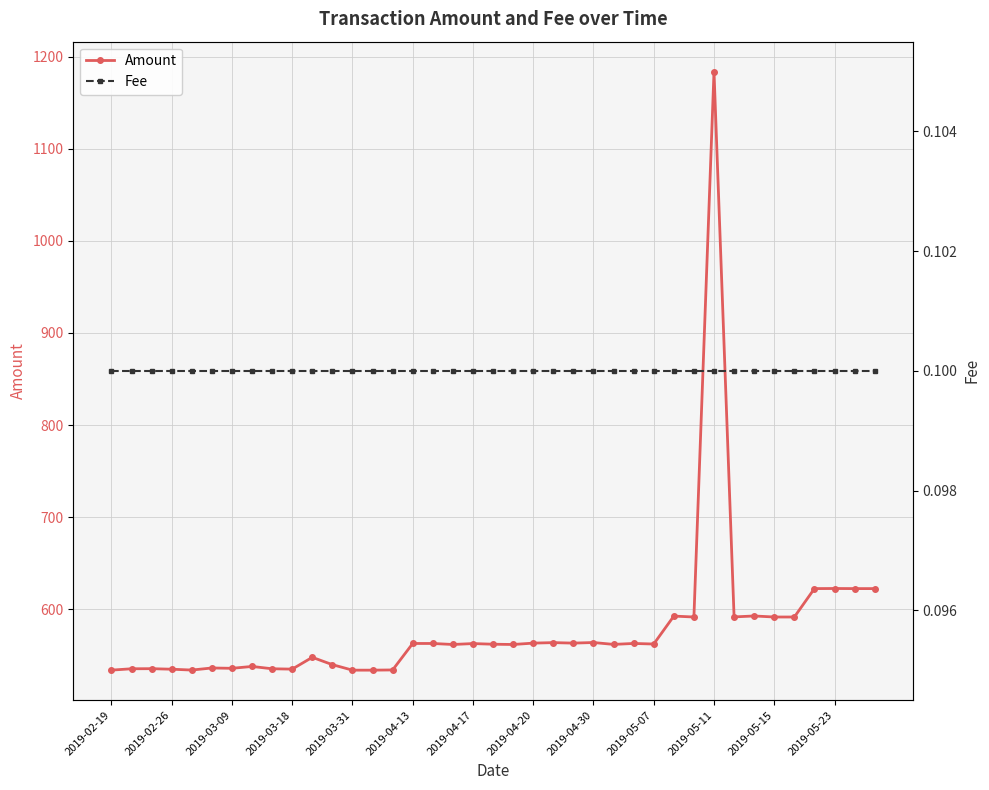

True or false: Amount has more than 1 interior local peaks.

True